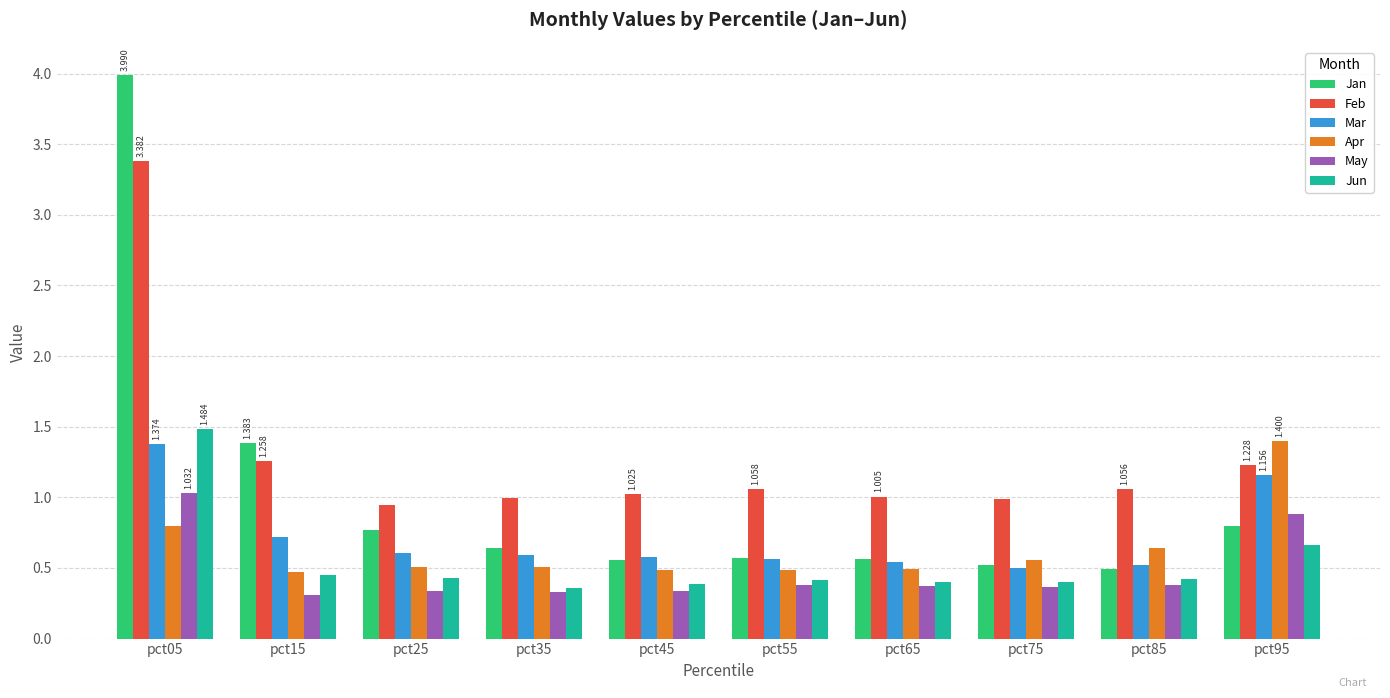

Which series has the largest total across all categories?

Feb